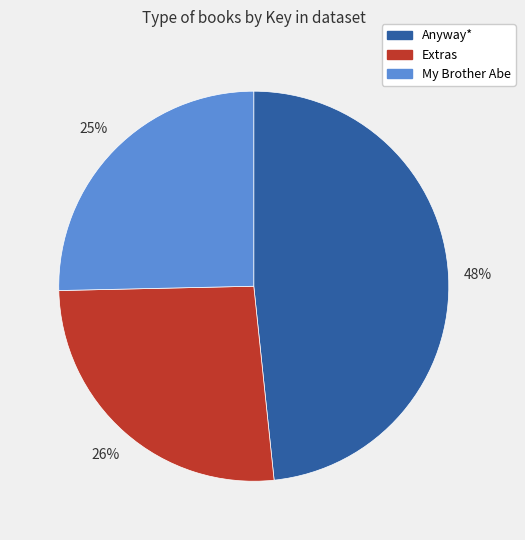

Is there a majority slice in this chart?

No